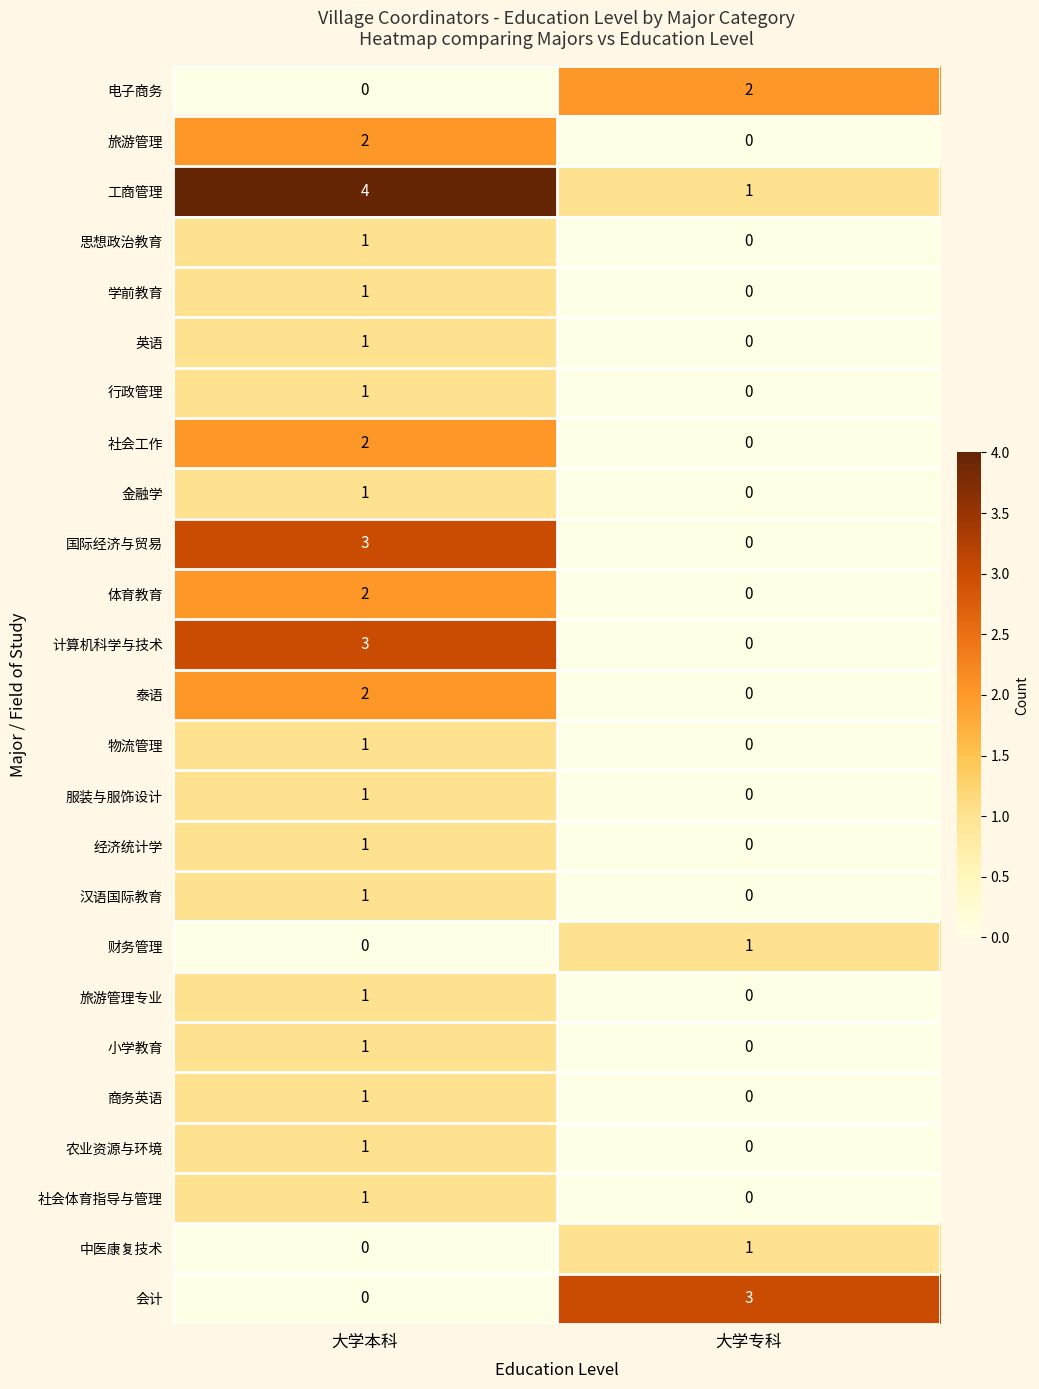

What is the difference between the highest and lowest values at 大学本科?

4